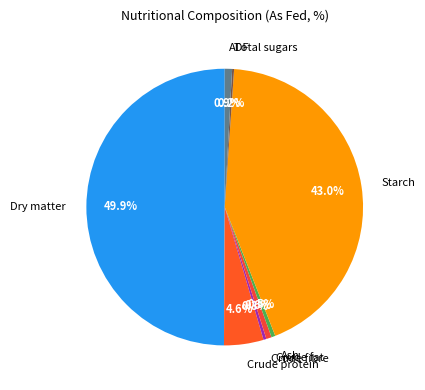

What percentage is the Starch slice, to the nearest percent?

43%